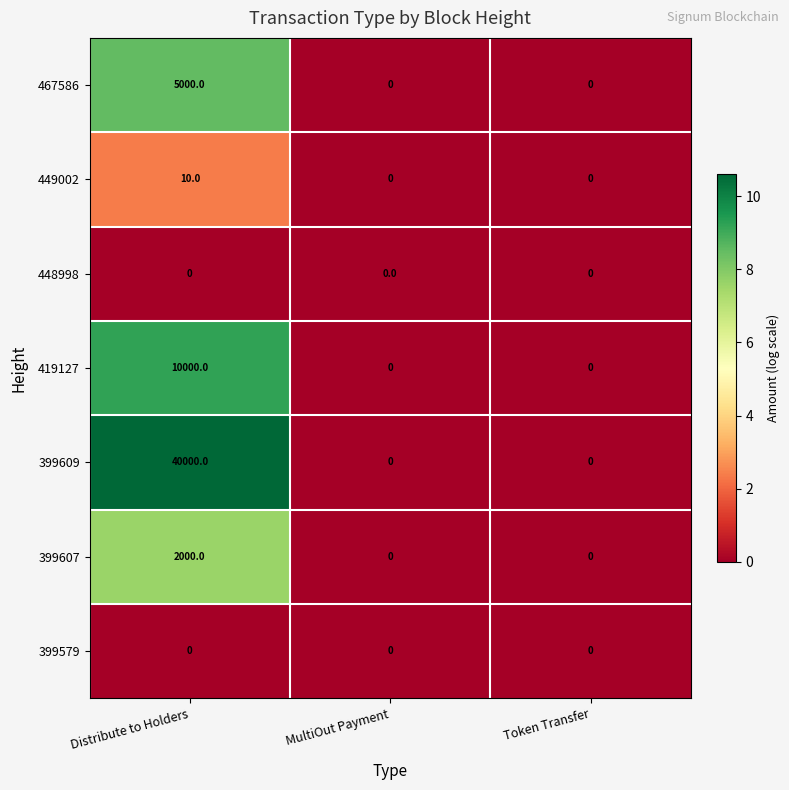

Which series changed the most between Distribute to Holders and MultiOut Payment?

399609